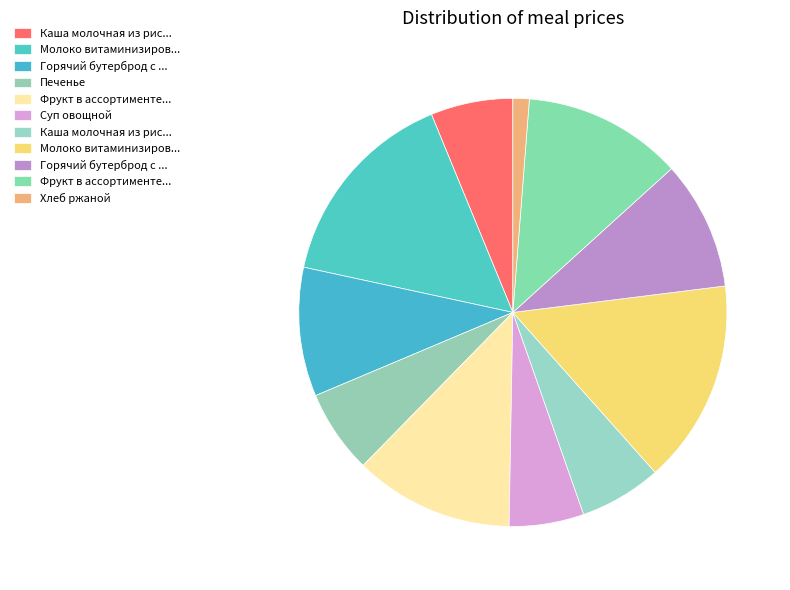

How many slices are in this pie chart?

11